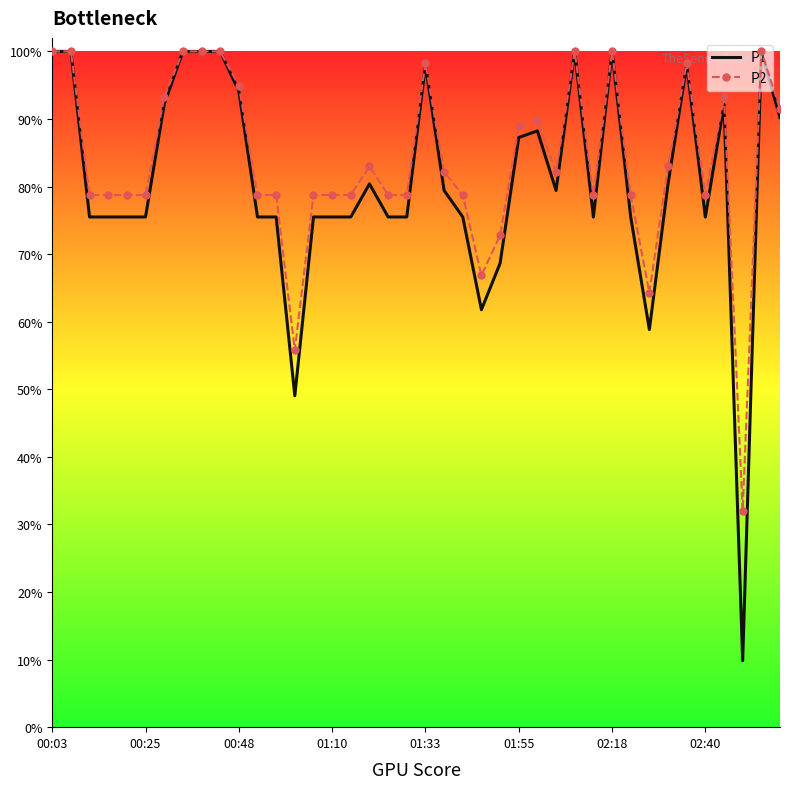

At how many categories does at least one series exceed 0?

40